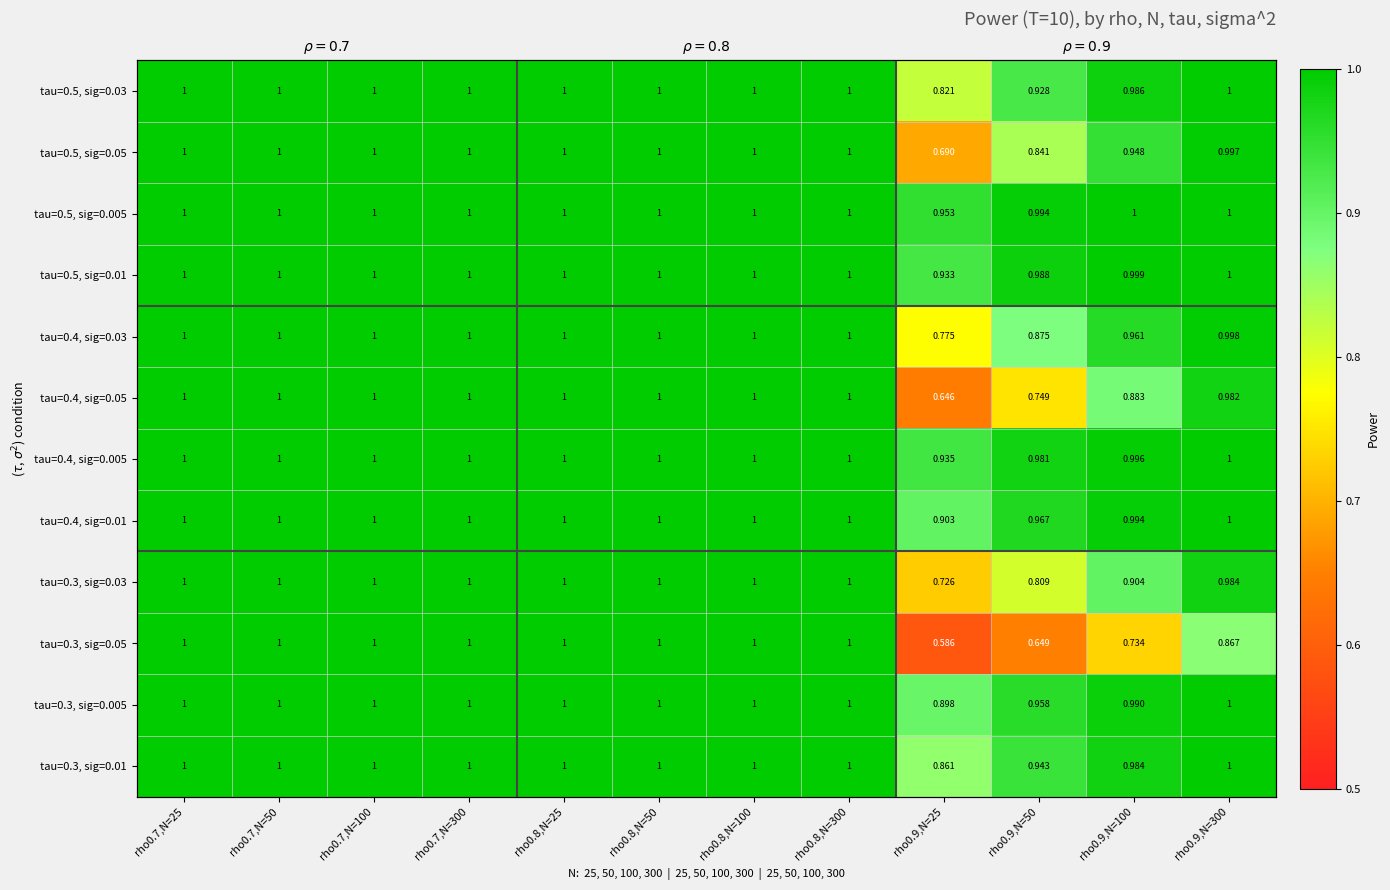

At which label is tau=0.5, sig=0.03 closest to 0?

rho0.9,N=25